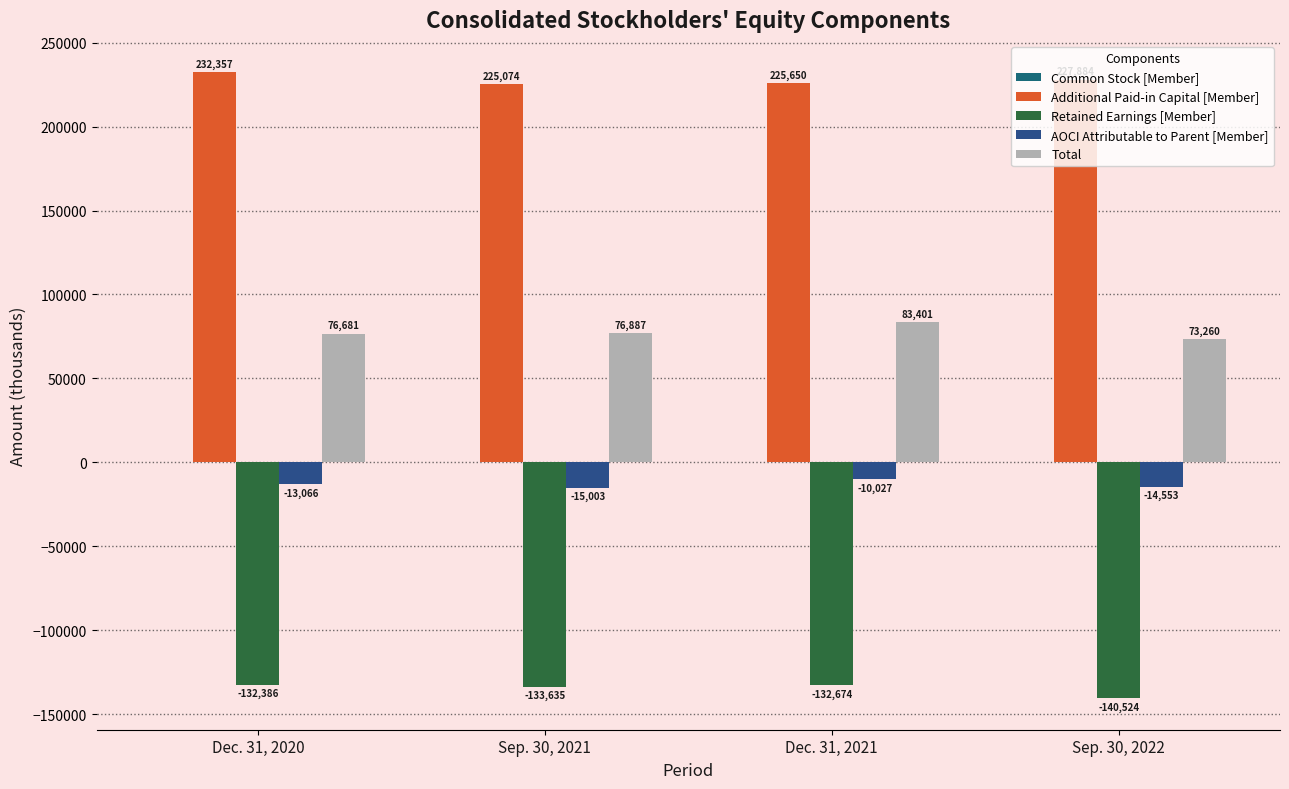

Count the number of categories in the chart.

4